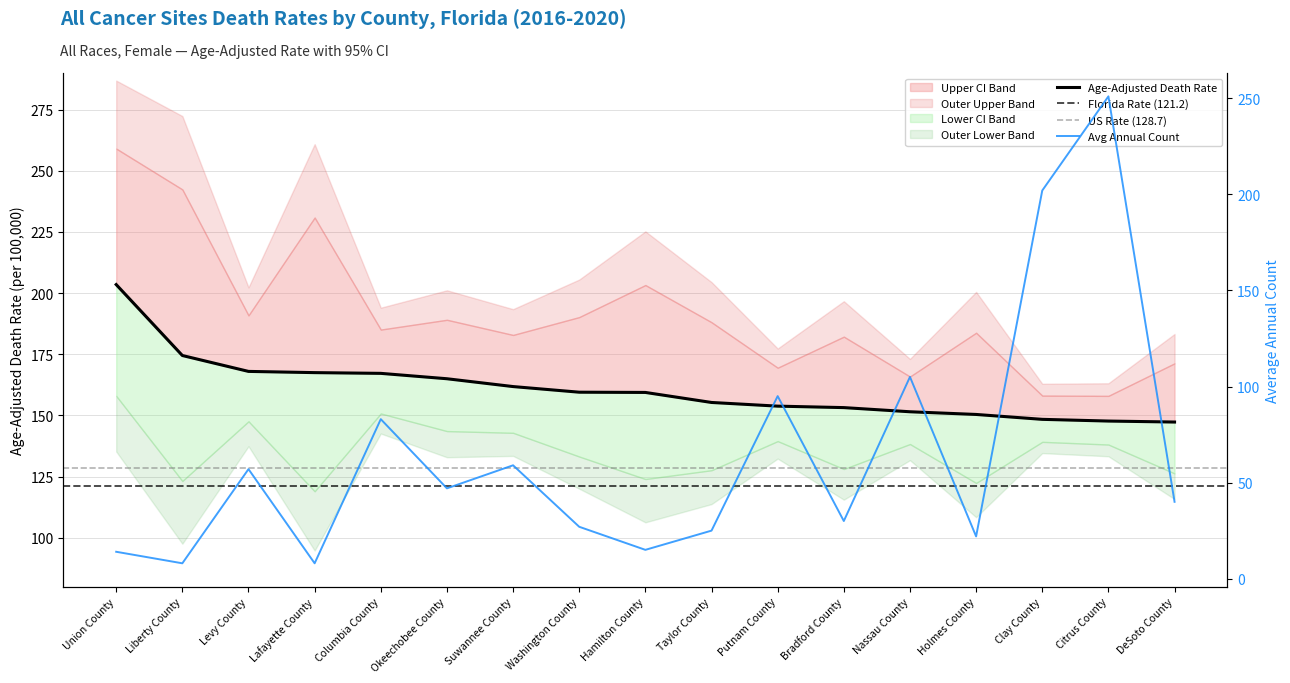

What is the value of the Age-Adjusted Rate point at the 14th from the left?

150.4